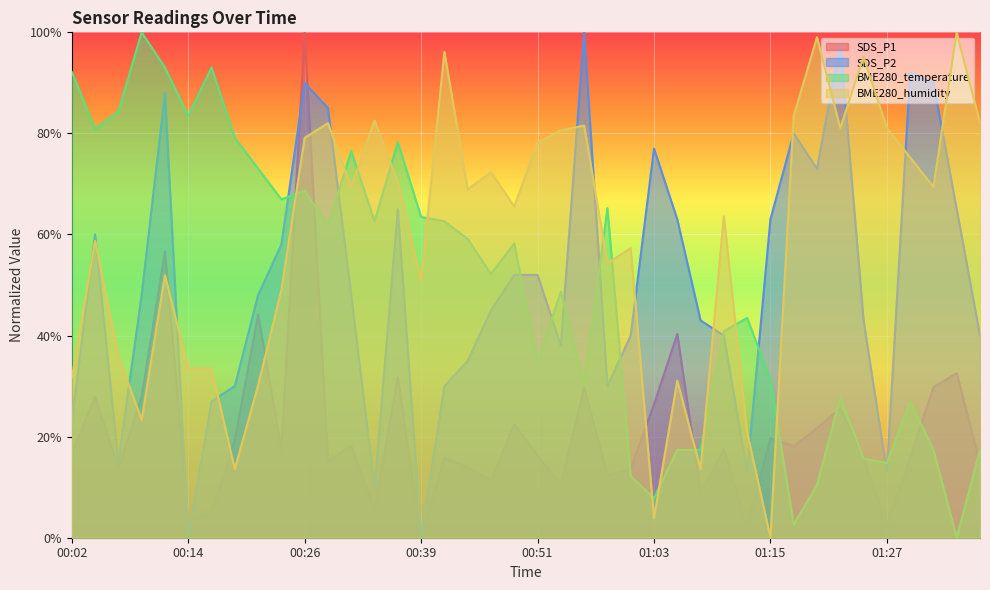

What is the difference between the maximum and minimum values in the SDS_P2 series?

1.0